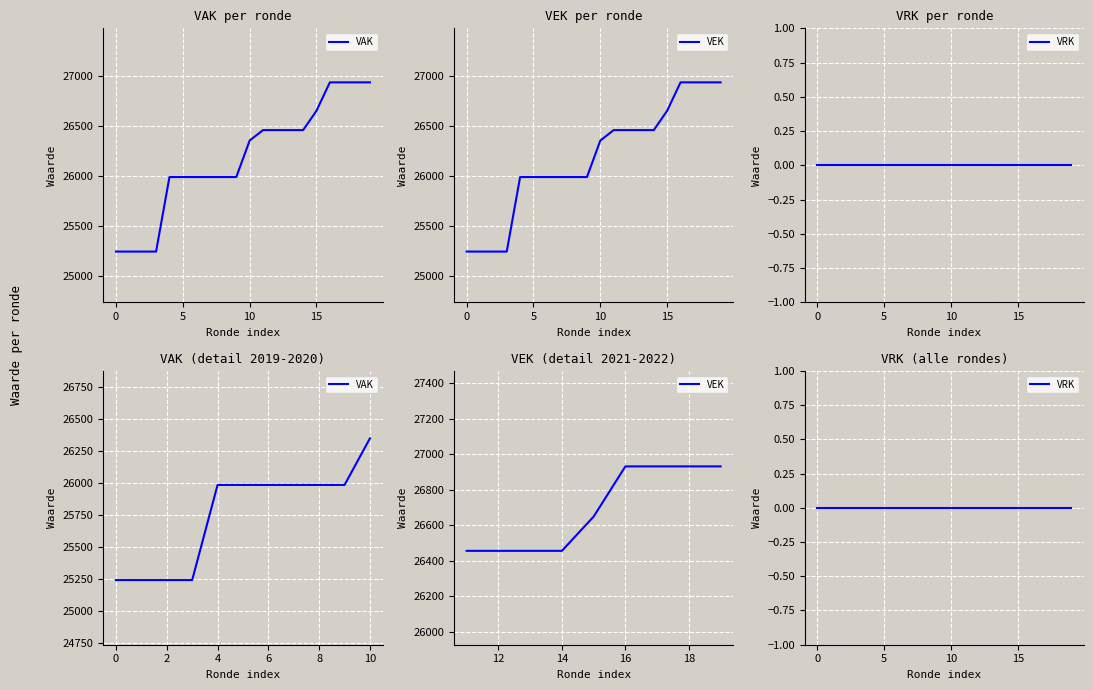

What is the sum of all VEK values?

523461